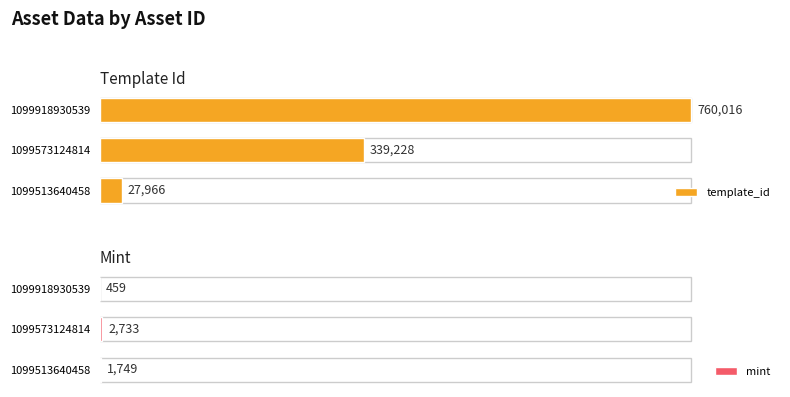

Reading right to left, what are all the values shown in this chart?

template_id: 760016	339228	27966
mint: 459	2733	1749